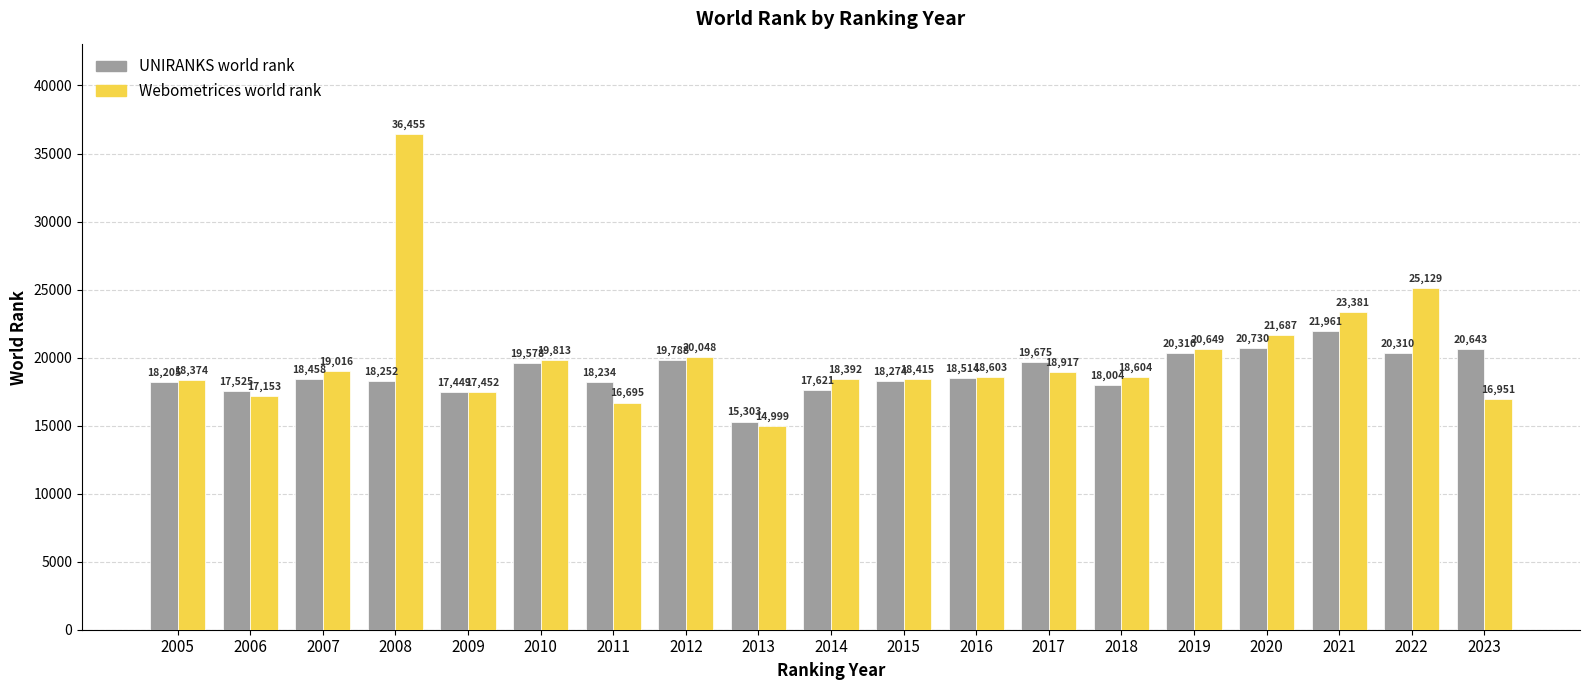

Are the bars horizontal?

No